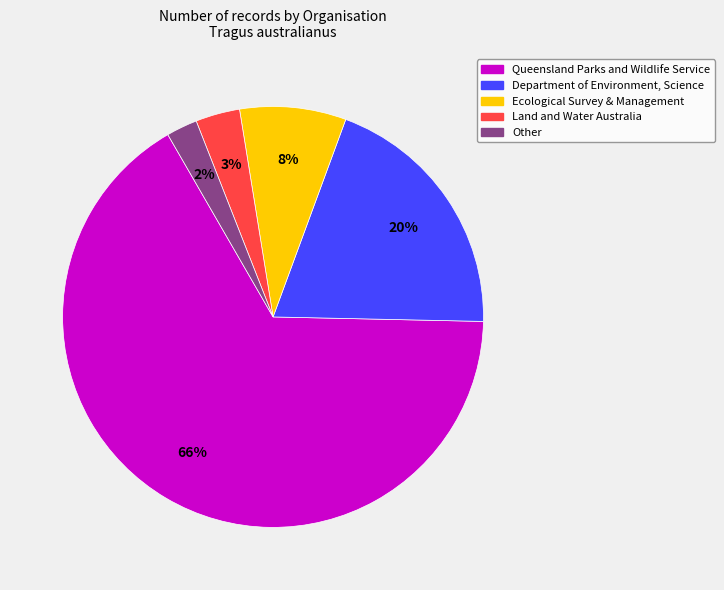

To the nearest percent, what is the average slice percentage?

20%